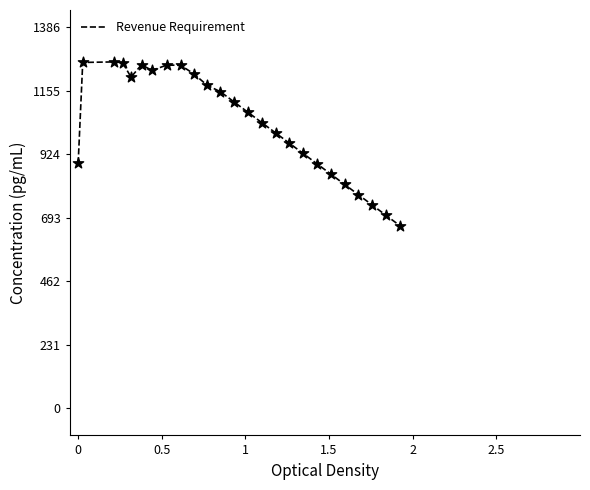

Is this an area chart (filled region under the line)?

No